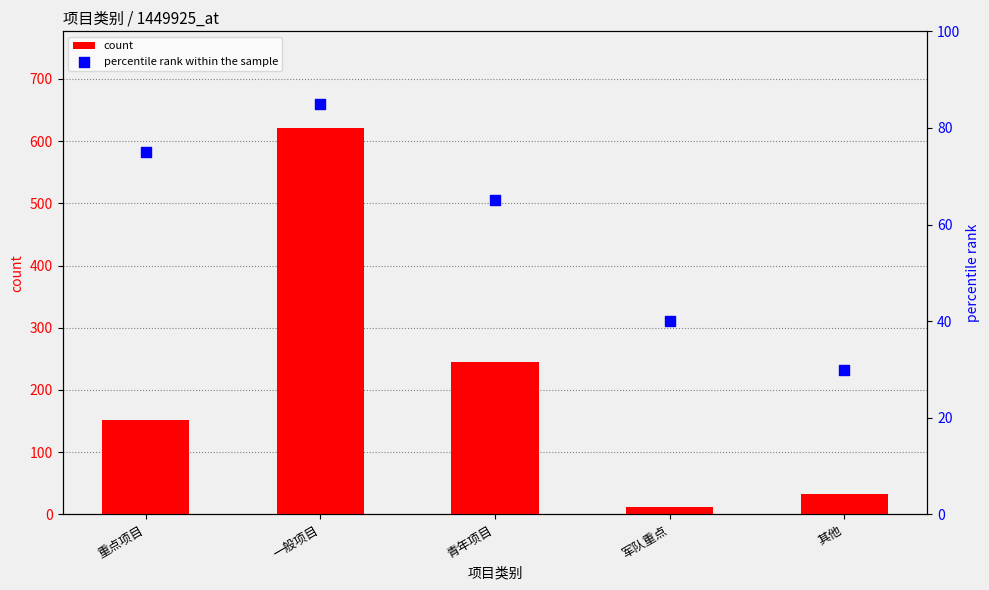

What is the total value across all series at 军队重点?

52